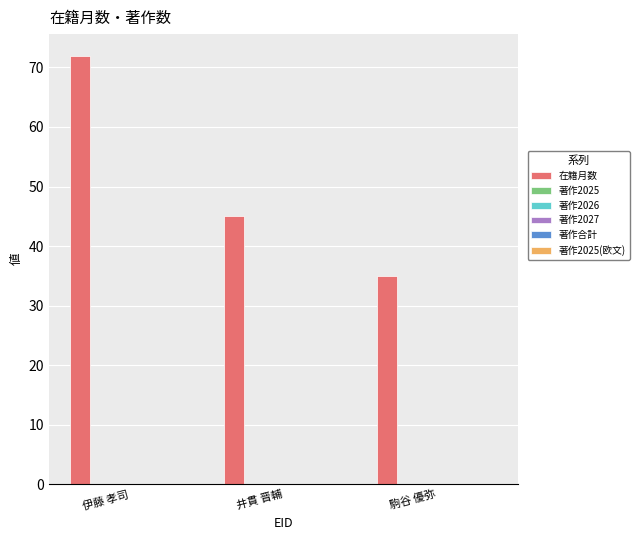

What is the smallest value displayed?

35